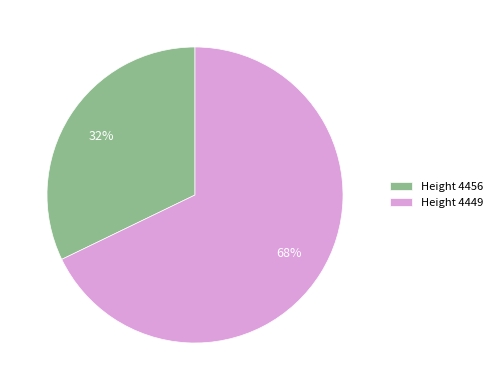

Rank the categories by value from lowest to highest.

Height 4456, Height 4449